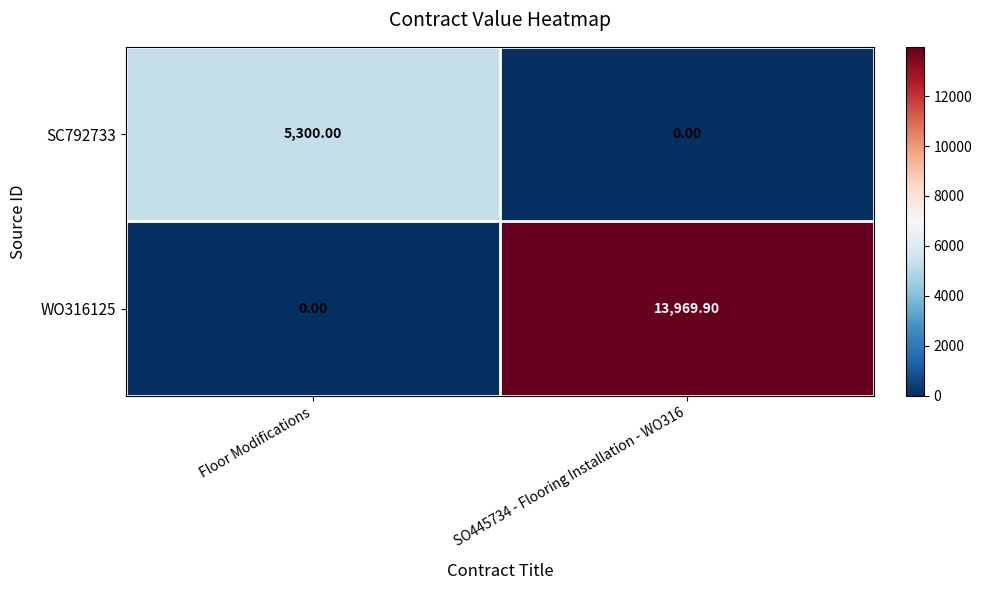

Is the value of WO316125 at SO445734 - Flooring Installation - WO316 greater than the value of SC792733 at SO445734 - Flooring Installation - WO316?

Yes